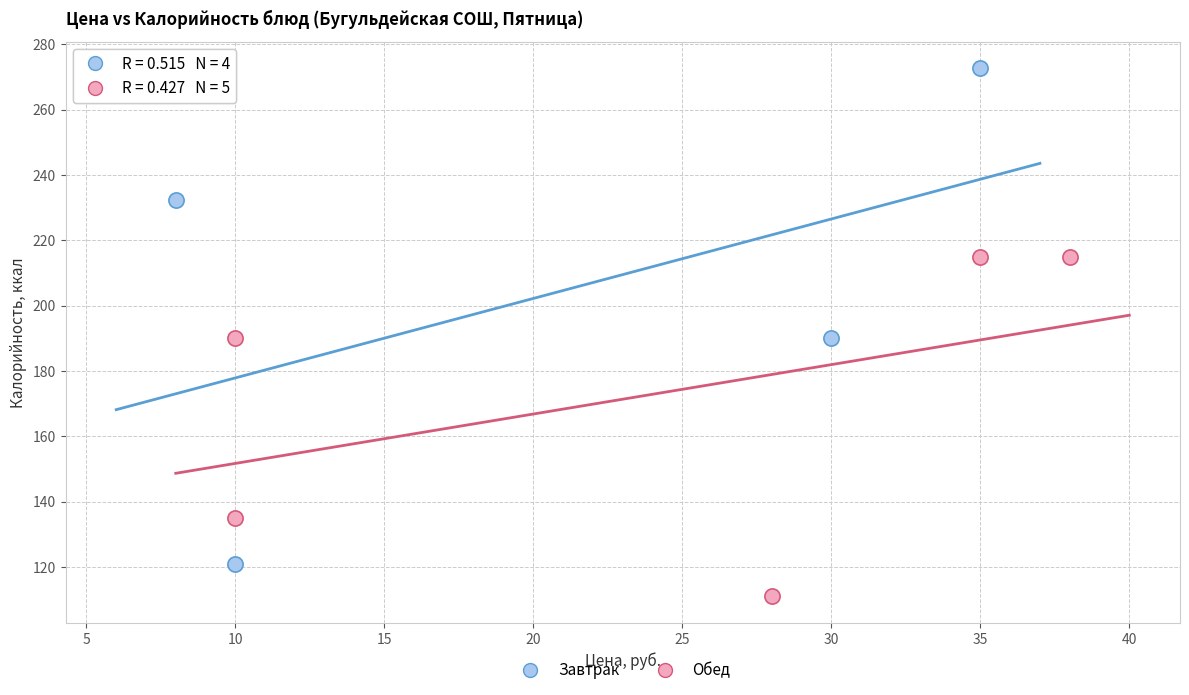

Which series contains the highest Y value?

Завтрак